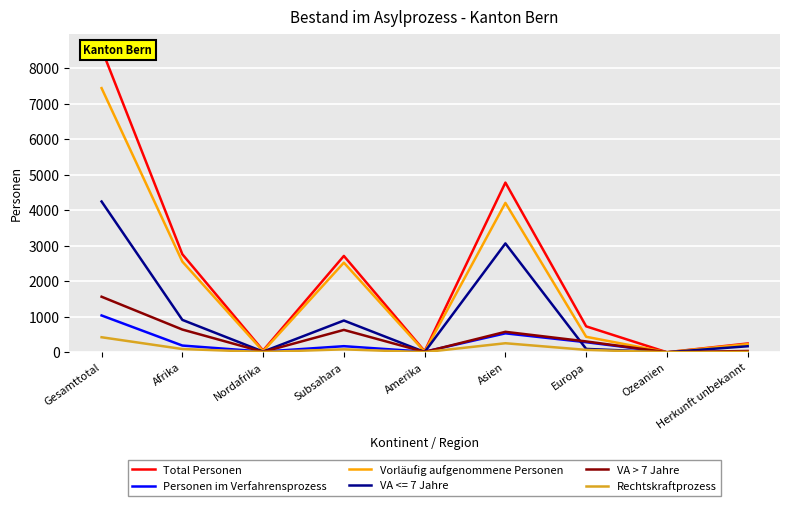

At which label is VA > 7 Jahre closest to 782?

Afrika